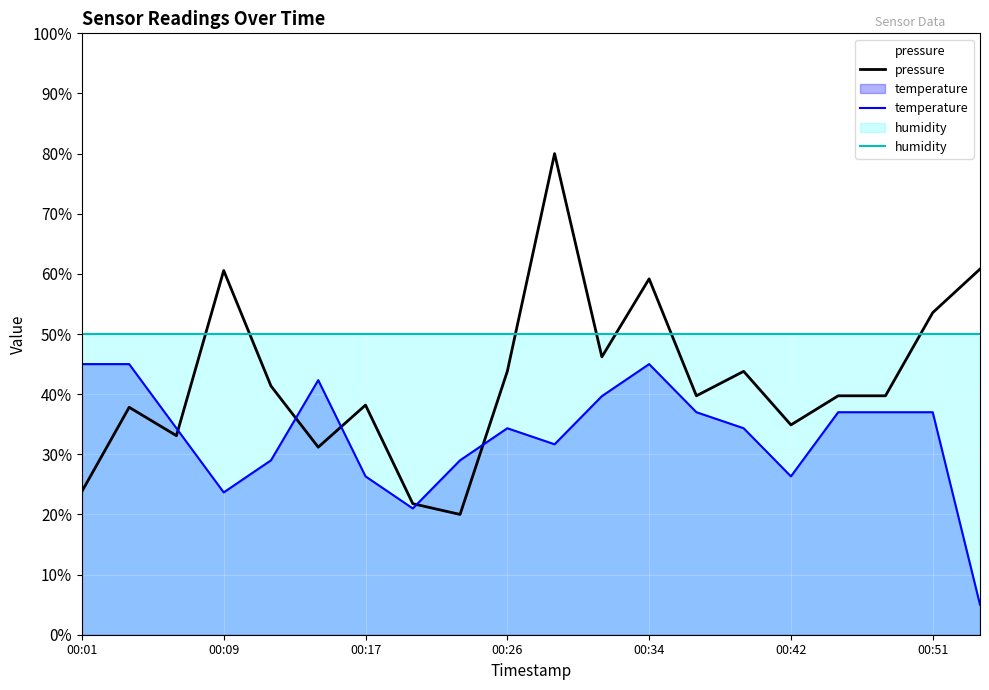

What is the difference between the highest and lowest values at 00:31?

6.5